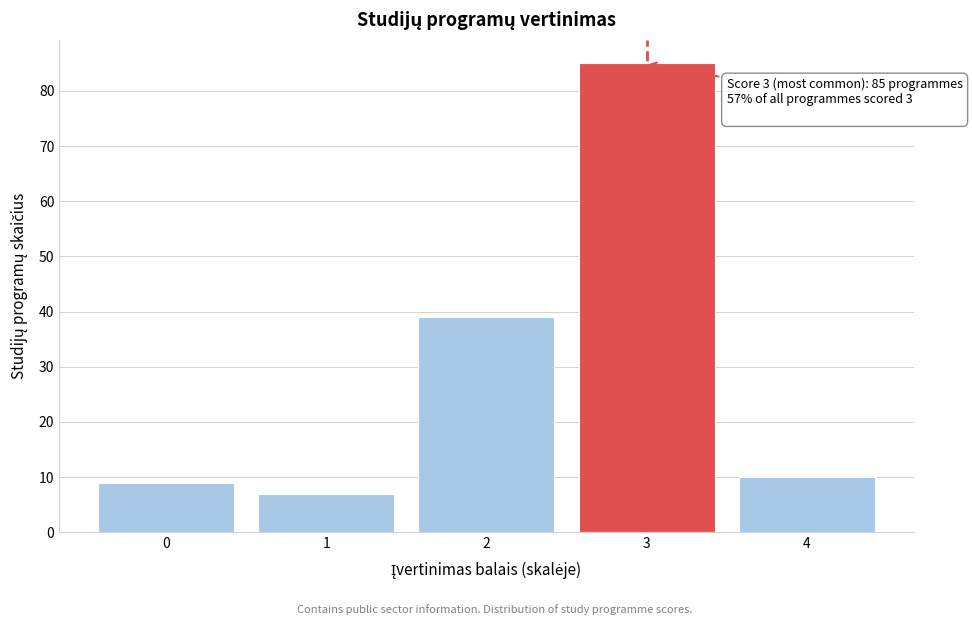

Reading left to right, extract all data points from this chart.

9	7	39	85	10